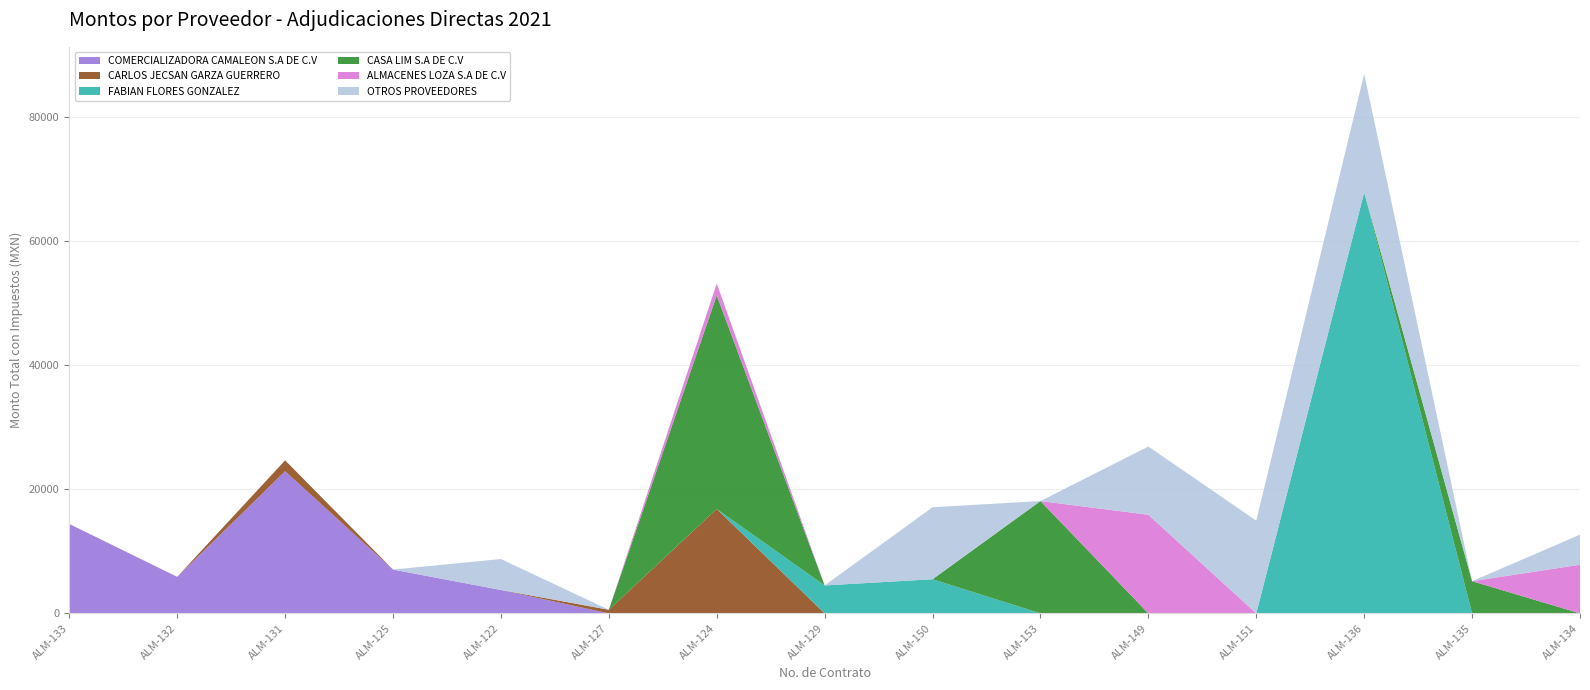

Reading left to right, extract all data points from this chart.

COMERCIALIZADORA CAMALEON S.A DE C.V: 14405.4	5887.0	22908.9	7058.7	3770.0	0.0	0.0	0.0	0.0	0.0	0.0	0.0	0.0	0.0	0.0
CARLOS JECSAN GARZA GUERRERO: 0.0	0.0	1750.0	0.0	0.0	580.0	16820.0	0.0	0.0	0.0	0.0	0.0	0.0	0.0	0.0
FABIAN FLORES GONZALEZ: 0.0	0.0	0.0	0.0	0.0	0.0	0.0	4500.0	5500.0	0.0	0.0	0.0	67850.0	0.0	0.0
CASA LIM S.A DE C.V: 0.0	0.0	0.0	0.0	0.0	0.0	34428.8	0.0	0.0	18100.6	0.0	0.0	0.0	5185.2	0.0
ALMACENES LOZA S.A DE C.V: 0.0	0.0	0.0	0.0	0.0	0.0	1905.6	0.0	0.0	0.0	15889.3	0.0	0.0	0.0	7838.8
OTROS PROVEEDORES: 0.0	0.0	0.0	0.0	4988.0	0.0	0.0	0.0	11600.0	0.0	10999.1	14940.8	19105.2	0.0	4844.8